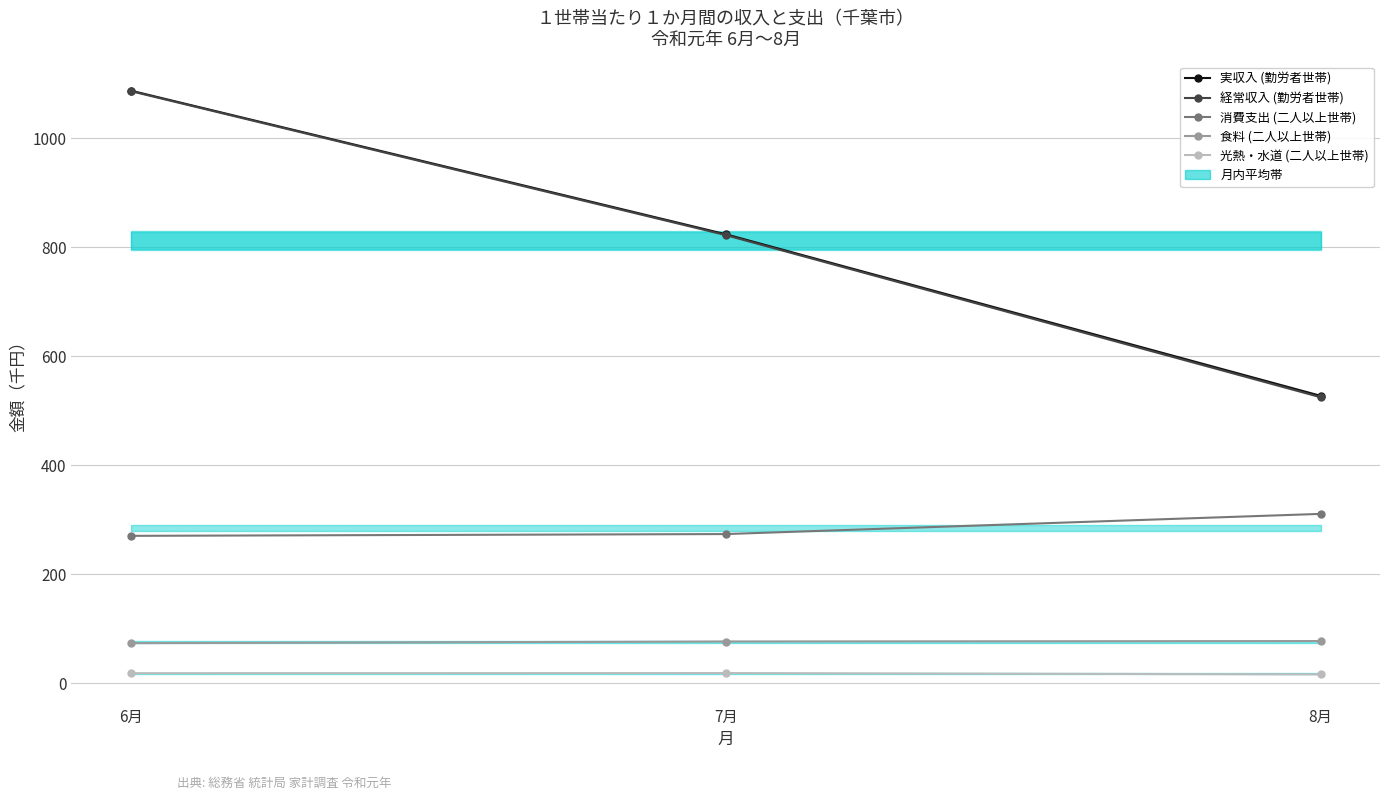

List the labels in order of 光熱・水道 (二人以上世帯) value, largest first.

7月, 6月, 8月